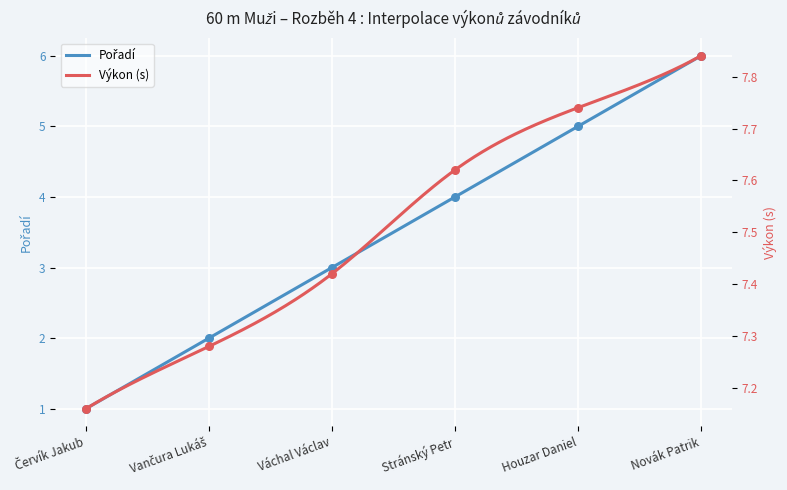

What is the total value across all series at Stránský Petr?

11.6